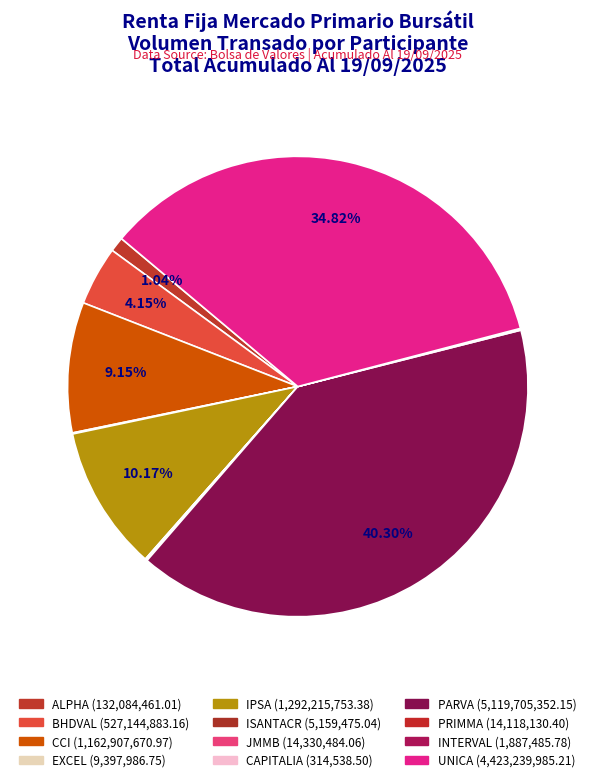

Does any single category account for the majority?

No